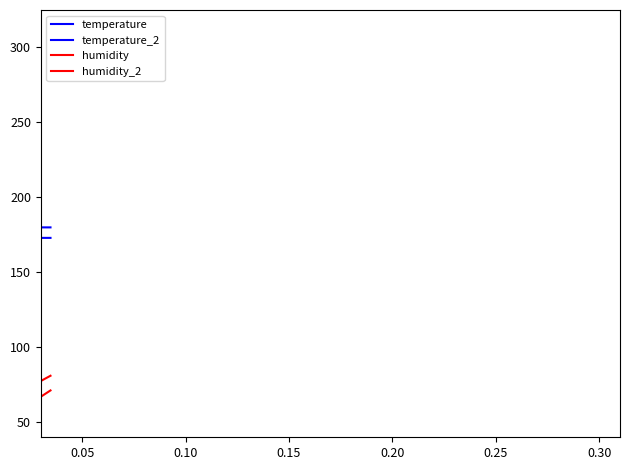

What is the sum of all humidity values?

1127.5